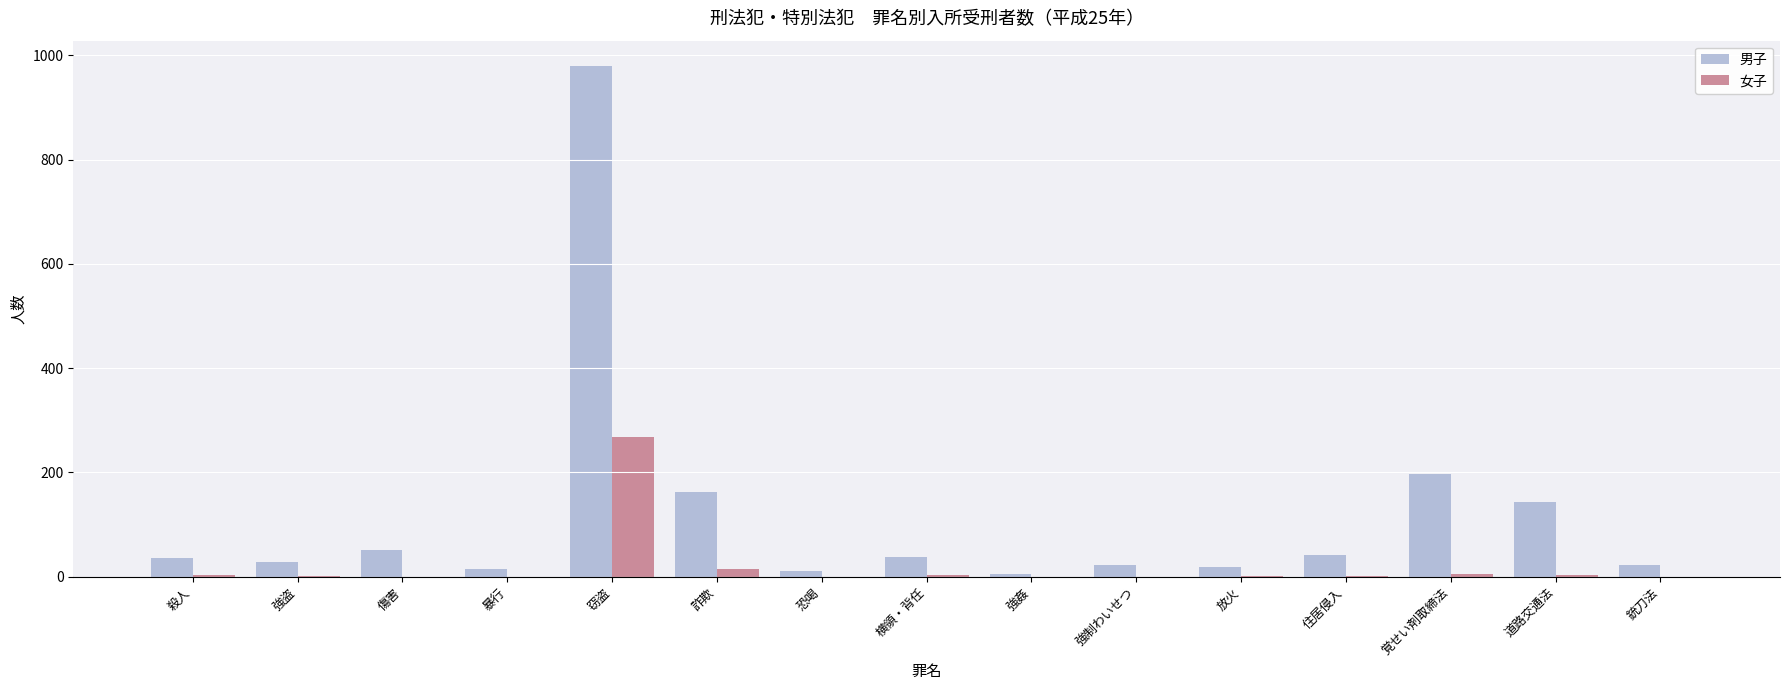

What is the total value across all series at 殺人?

39